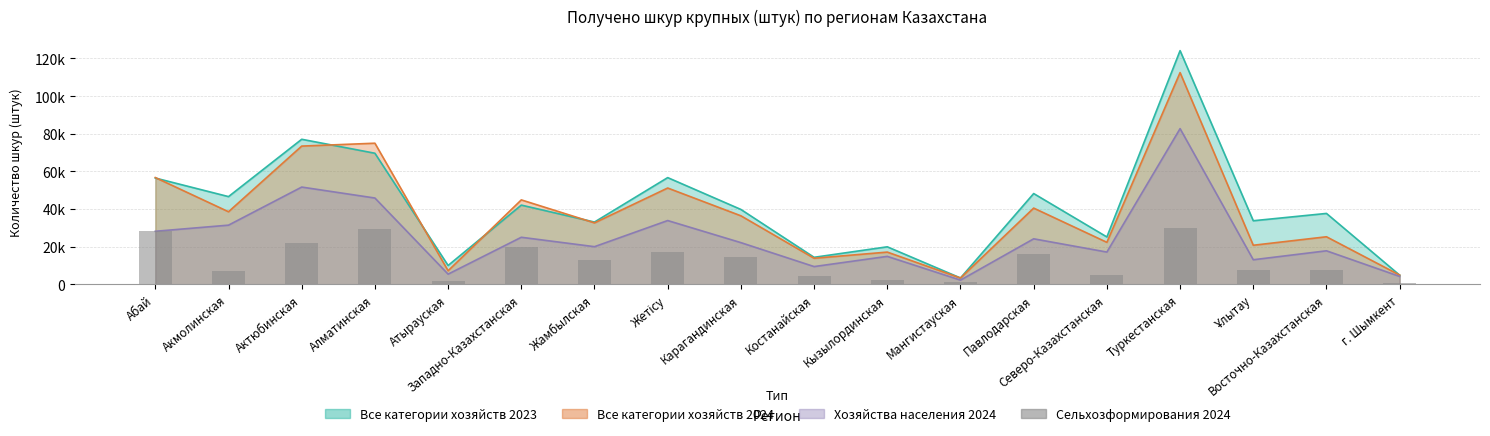

Between Актюбинская and Кызылординская, which is larger?

Актюбинская